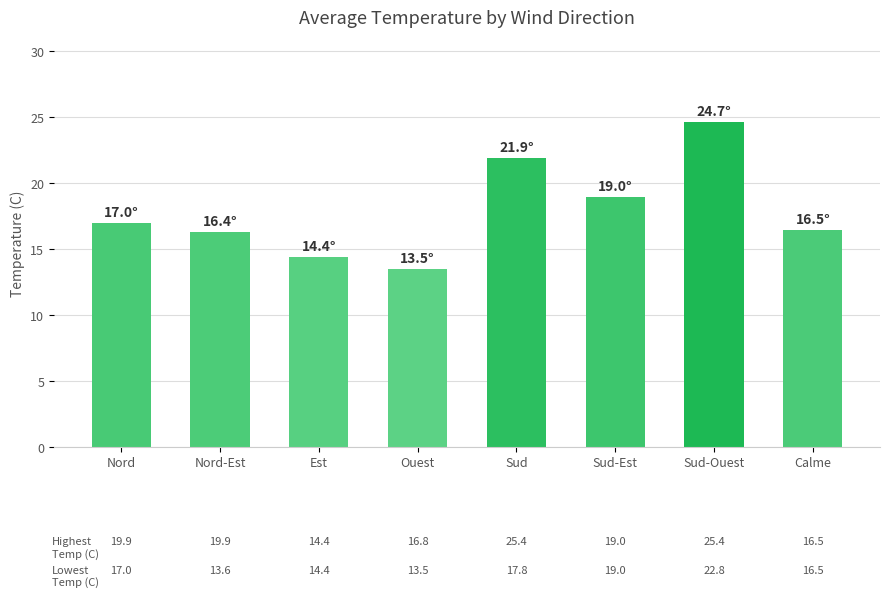

What is the change in value from Sud-Est to Sud-Ouest?

+5.7